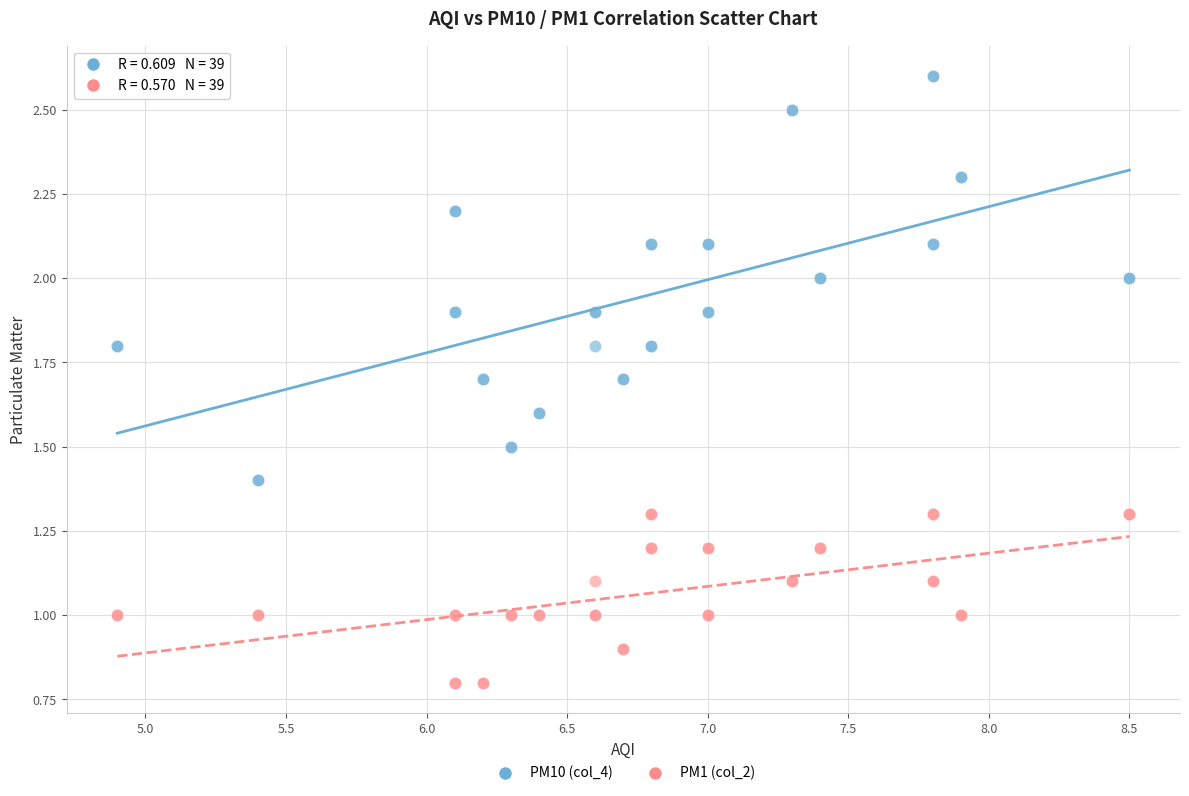

Which series has the widest spread of Y values?

PM10 (col_4)